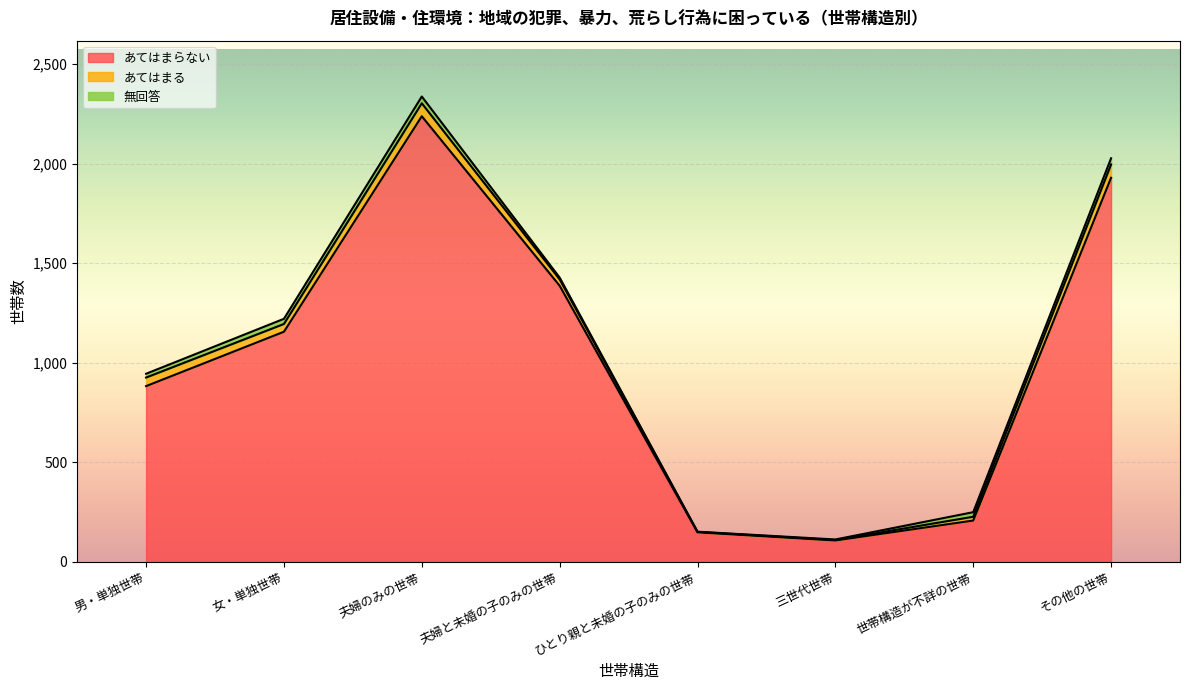

List the labels in order of あてはまる value, smallest first.

ひとり親と未婚の子のみの世帯, 三世代世帯, 世帯構造が不詳の世帯, 夫婦と未婚の子のみの世帯, 女・単独世帯, 男・単独世帯, 夫婦のみの世帯, その他の世帯